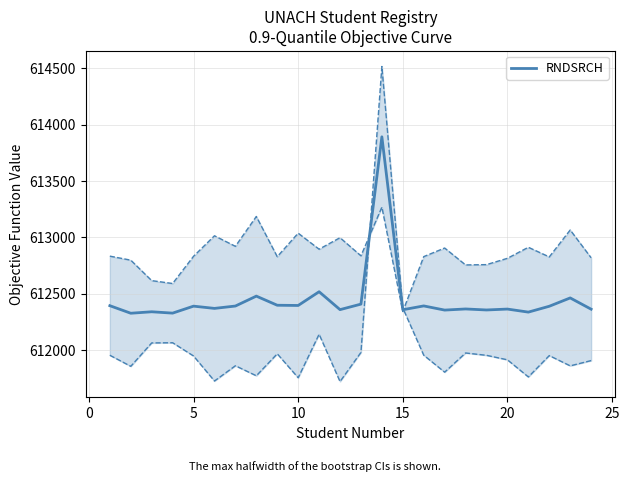

What is the average value?

612446